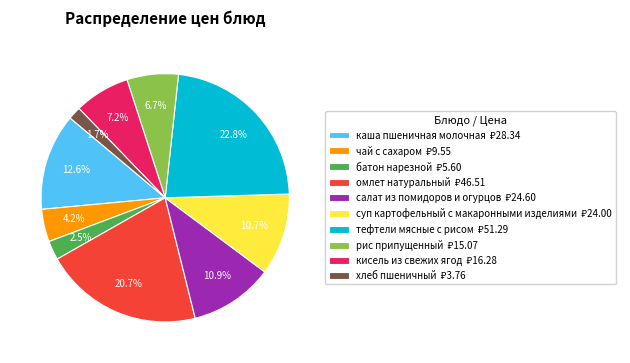

How much of the chart is everything except тефтели мясные с рисом?

77.2%